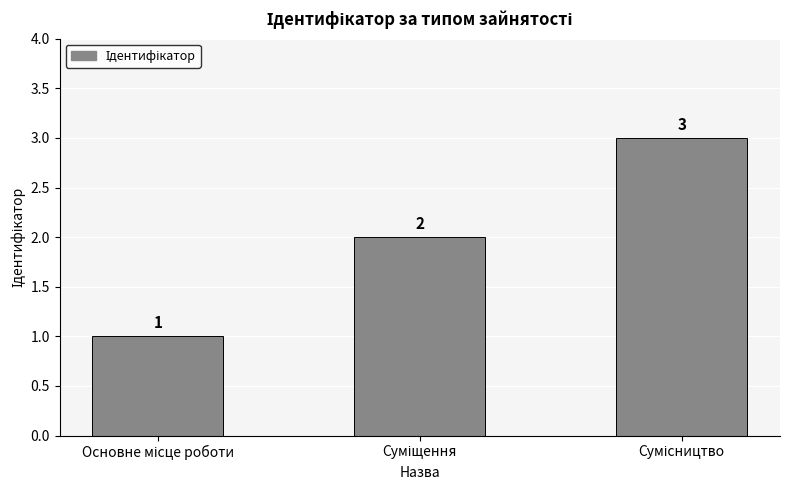

What is the sum of all values?

6